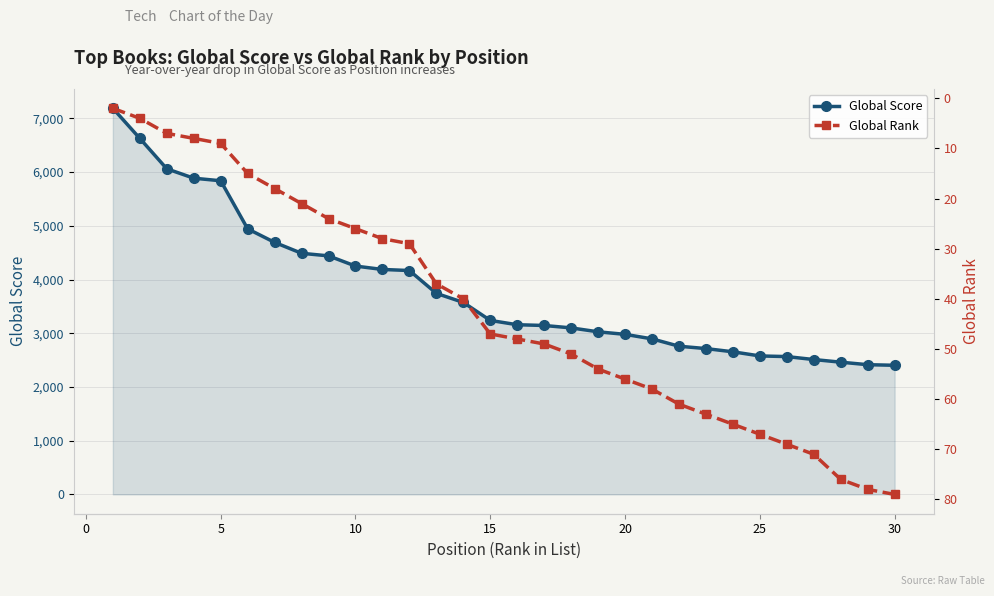

What is the minimum value for Global Score?

2404